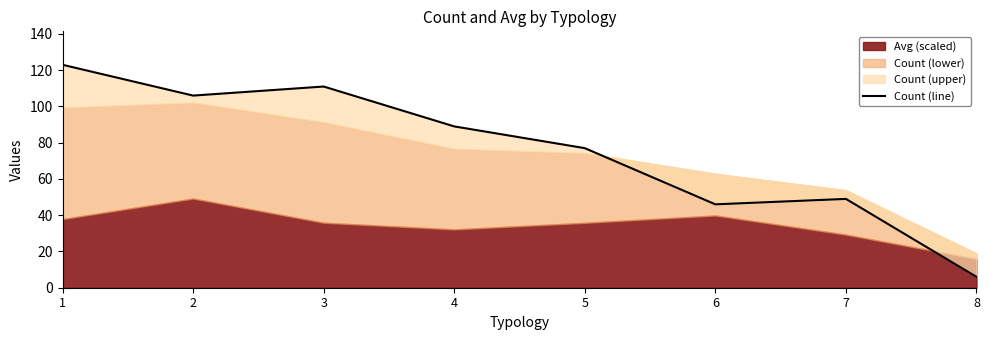

True or false: the data shows 13 at 6.

False